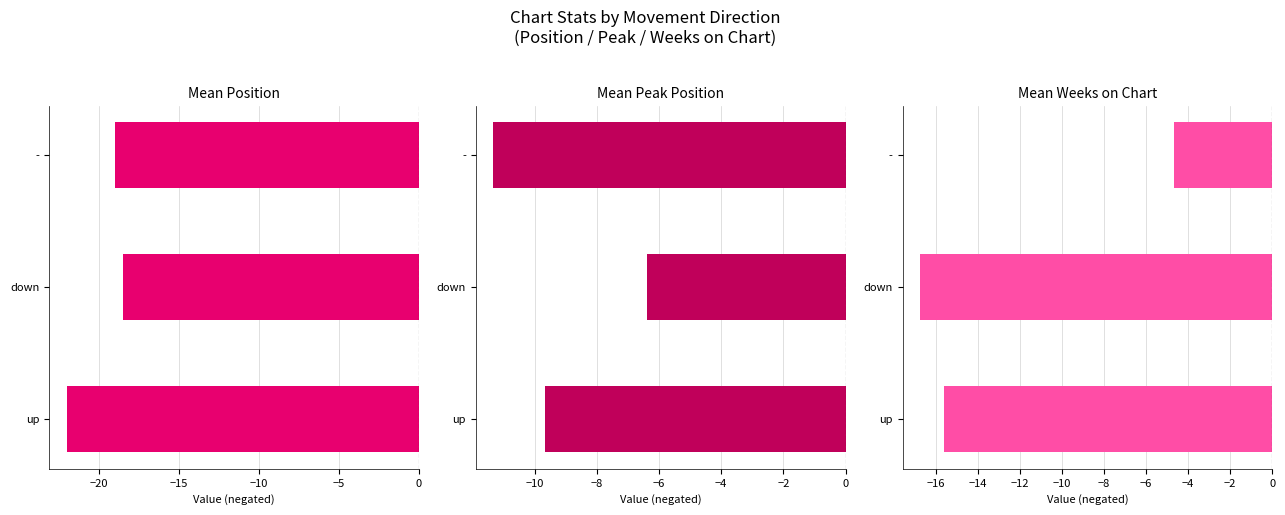

How many data points in Mean Weeks on Chart are less than -15?

2